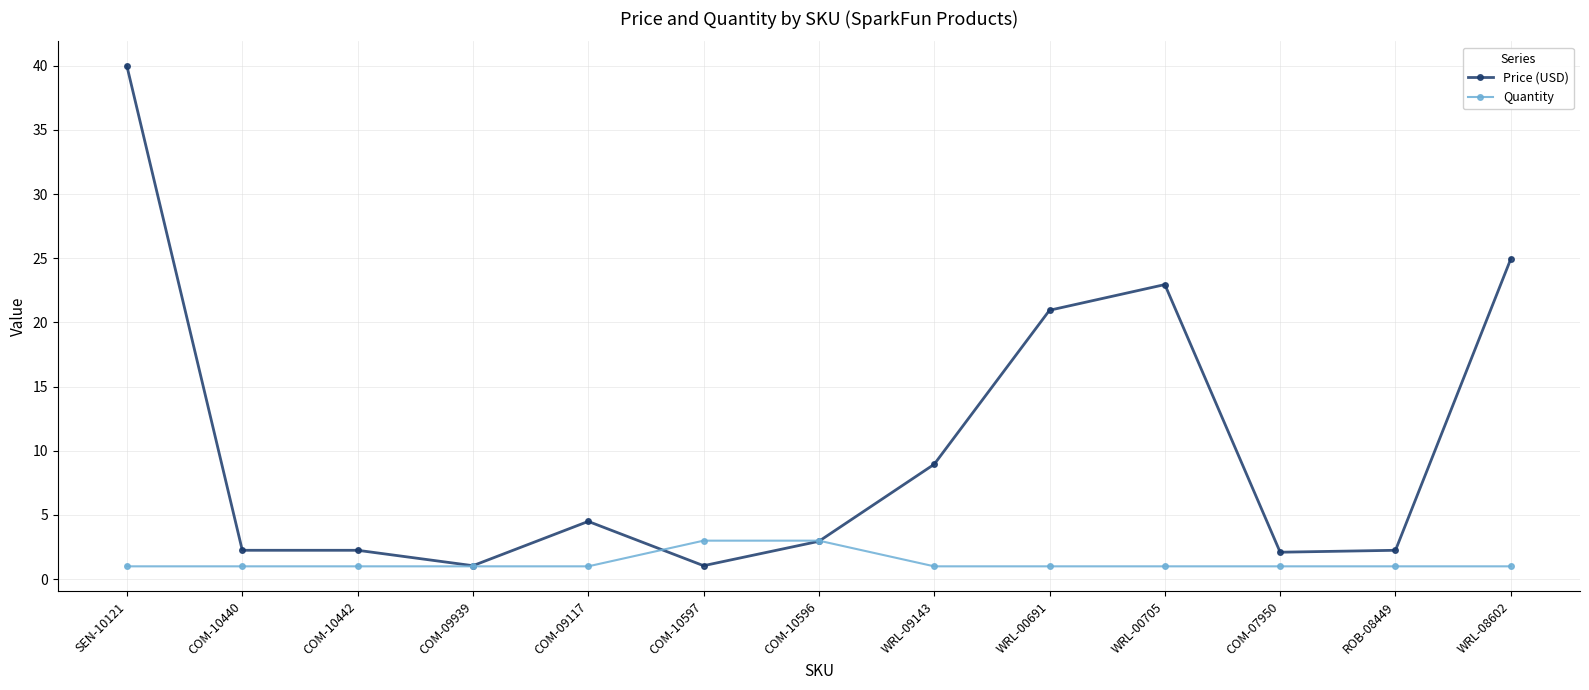

Count the number of data series in this chart.

2